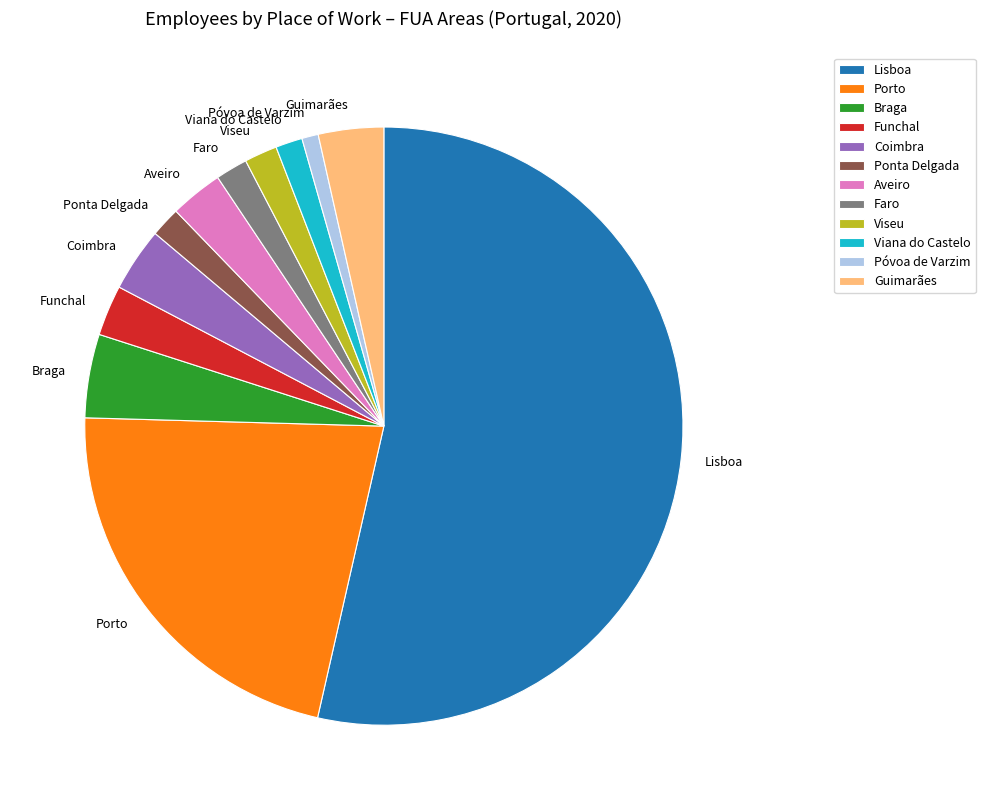

What is the majority slice?

Lisboa